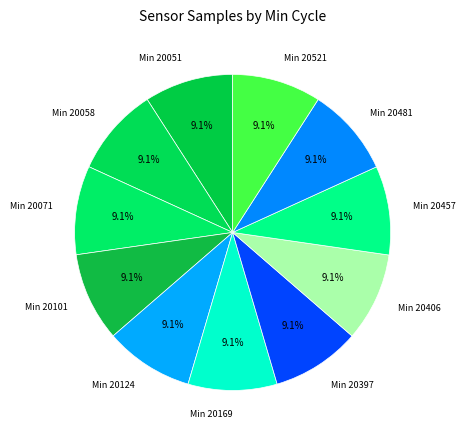

Is the sum of Min 20169 and Min 20481 greater than half?

No